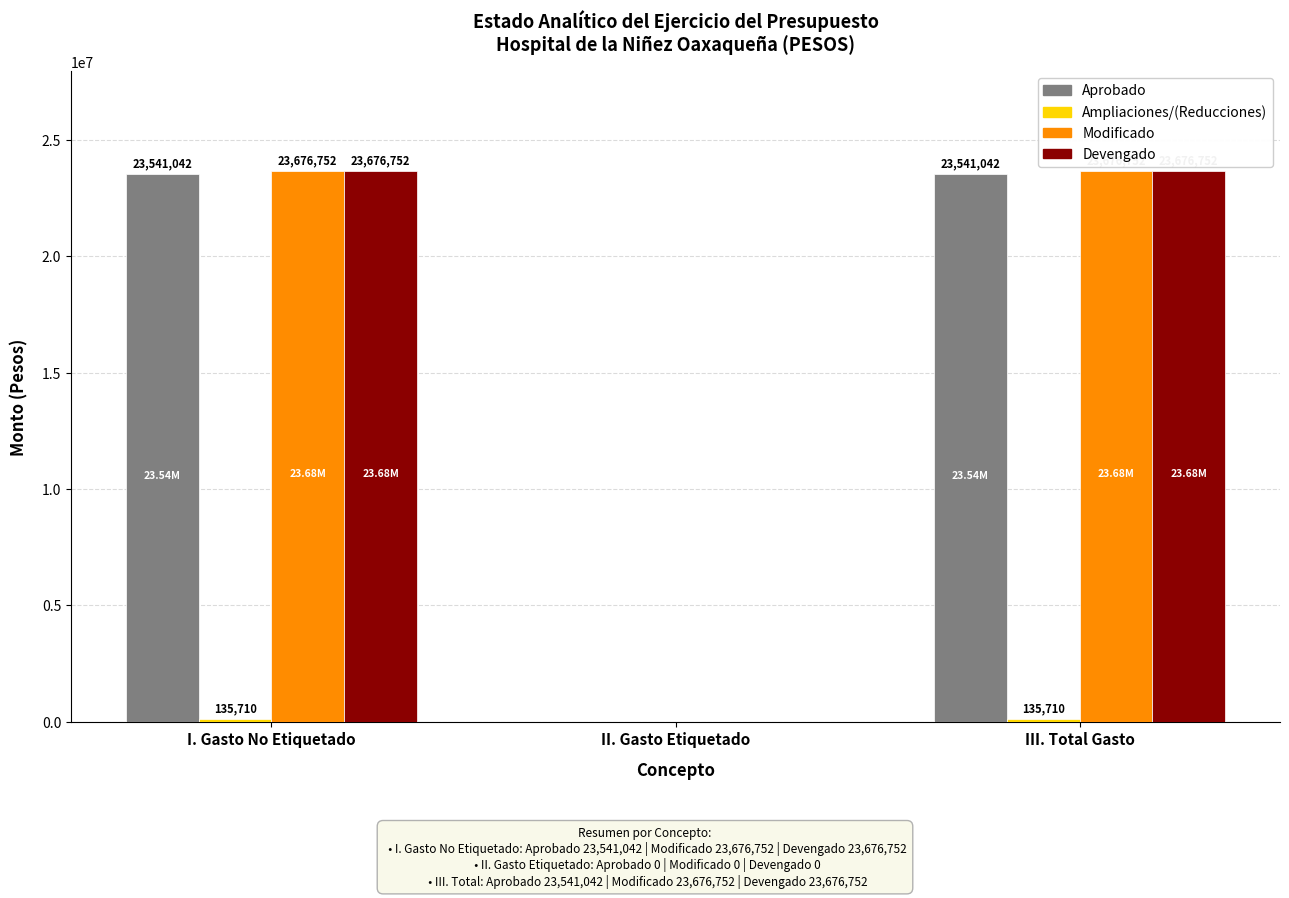

What is the total value across all series at I. Gasto No Etiquetado?

71030256